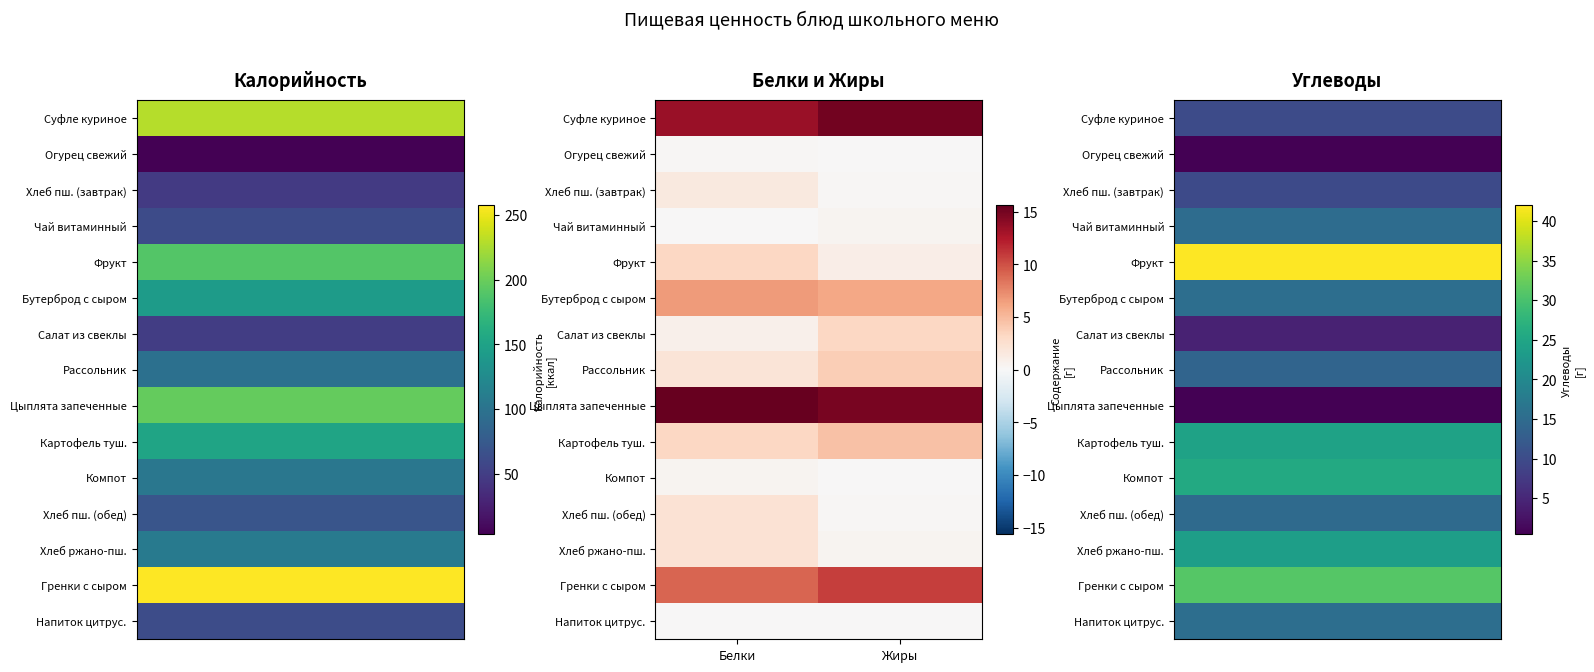

List the series in order of their peak value, highest first.

Цыплята запеченные, Суфле куриное, Гренки с сыром, Бутерброд с сыром, Картофель туш., Рассольник, Салат из свеклы, Фрукт, Хлеб пш. (обед), Хлеб ржано-пш., Хлеб пш. (завтрак), Чай витаминный, Компот, Огурец свежий, Напиток цитрус.